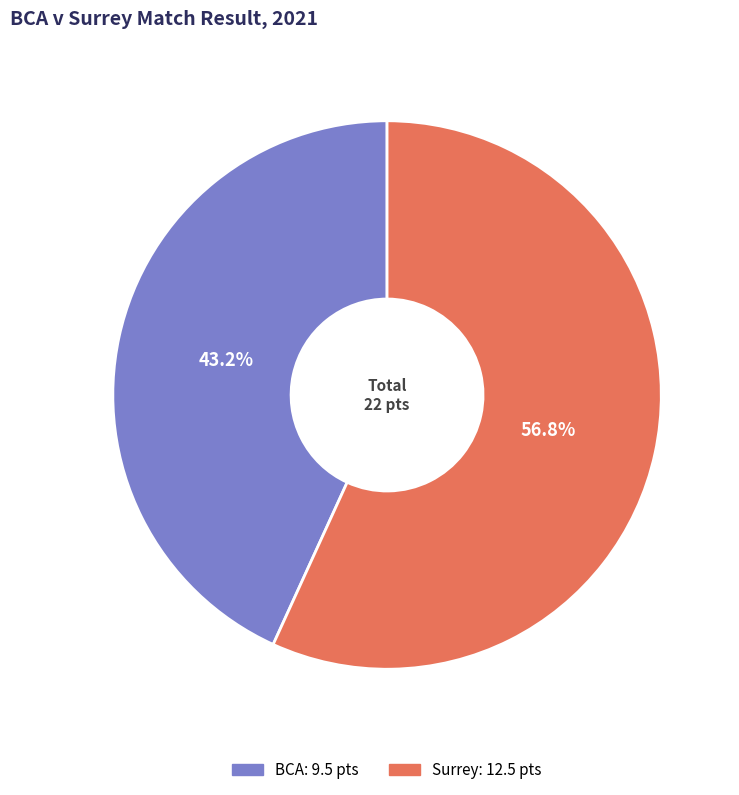

Do BCA and Surrey together represent more than half of the pie?

Yes